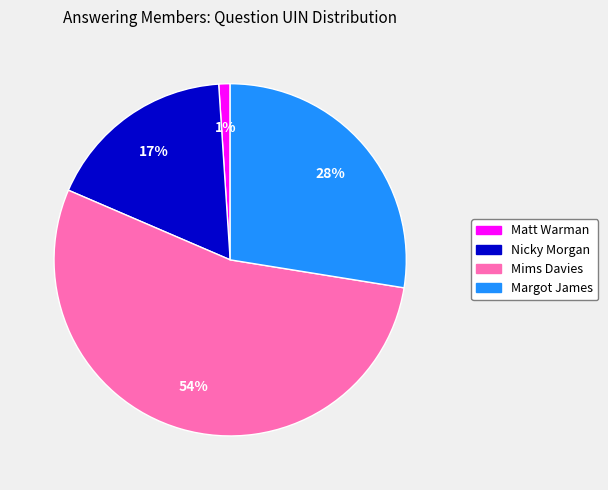

Count the number of slices in the pie.

4